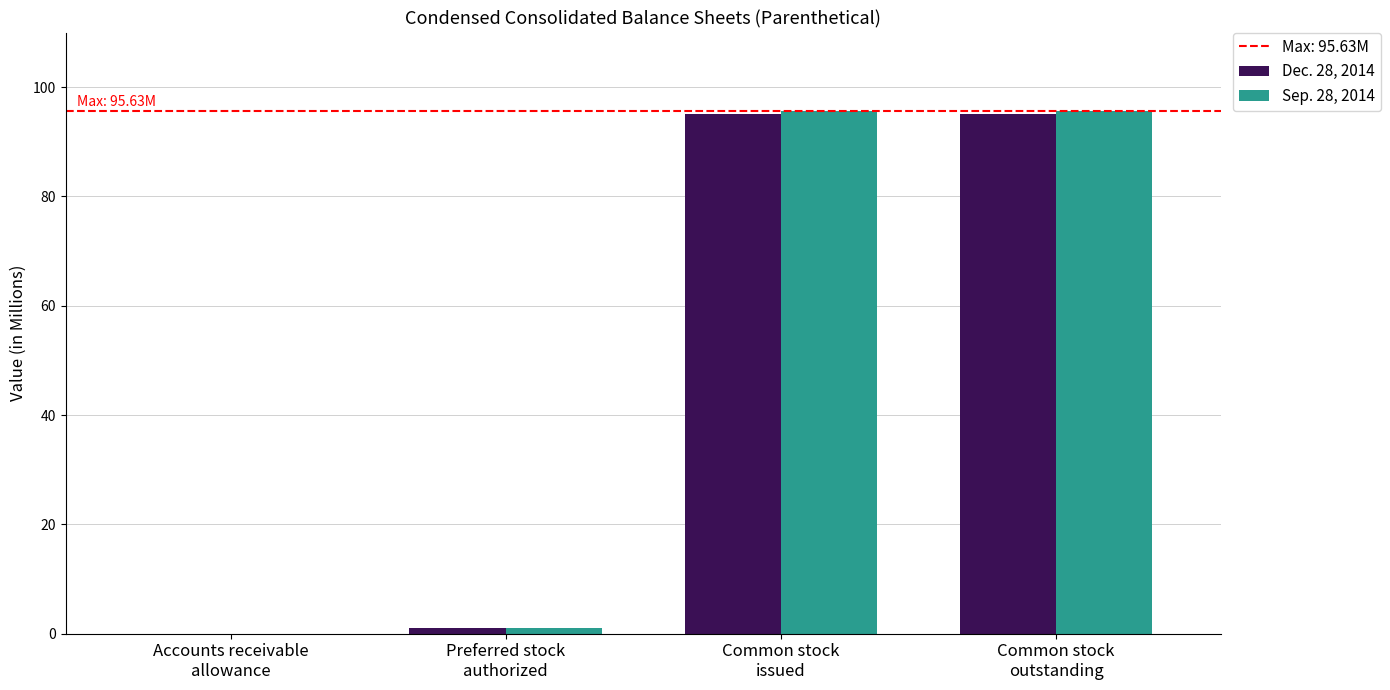

What is the maximum value shown in the chart?

95.6